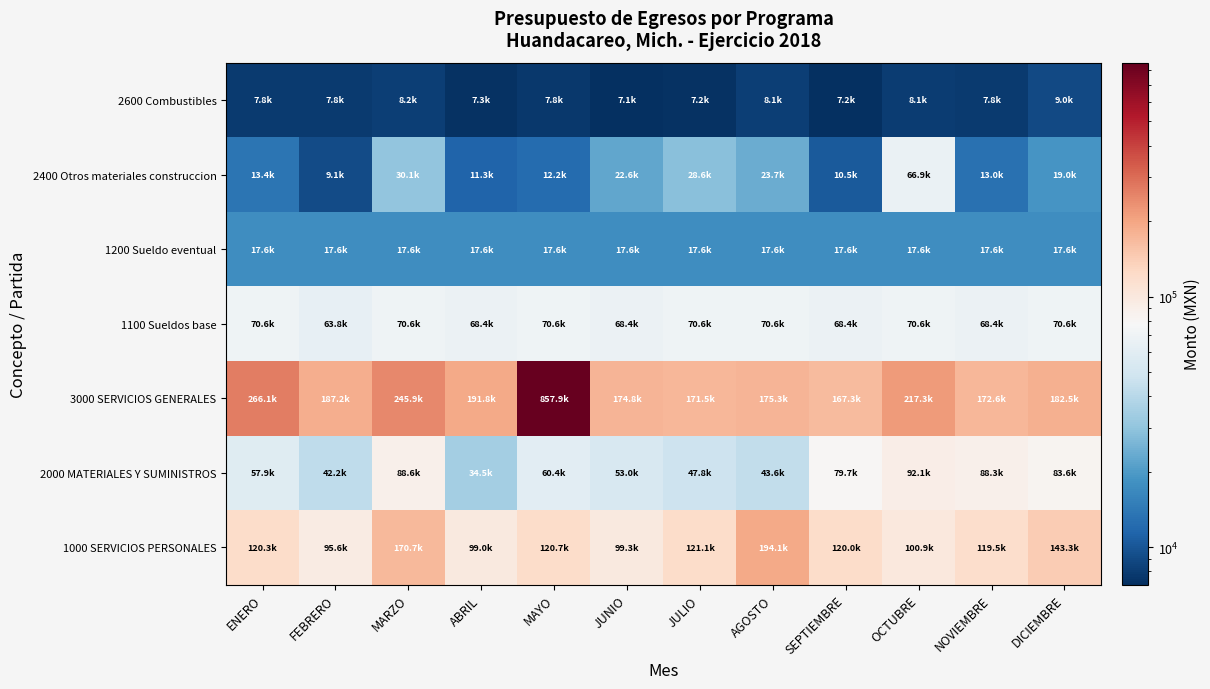

Reading left to right, list all the values displayed in this chart.

1000 SERVICIOS PERSONALES: ENERO=120273.5	FEBRERO=95555.2	MARZO=170727.1	ABRIL=98965.1	MAYO=120706.1	JUNIO=99256.1	JULIO=121064.9	AGOSTO=194115.9	SEPTIEMBRE=120041.6	OCTUBRE=100856.1	NOVIEMBRE=119494.1	DICIEMBRE=143292.3
2000 MATERIALES Y SUMINISTROS: ENERO=57931.0	FEBRERO=42248.0	MARZO=88561.9	ABRIL=34495.0	MAYO=60390.2	JUNIO=52975.2	JULIO=47841.0	AGOSTO=43585.0	SEPTIEMBRE=79734.0	OCTUBRE=92072.0	NOVIEMBRE=88266.0	DICIEMBRE=83609.1
3000 SERVICIOS GENERALES: ENERO=266074.0	FEBRERO=187226.0	MARZO=245891.0	ABRIL=191804.0	MAYO=857944.0	JUNIO=174756.0	JULIO=171521.0	AGOSTO=175282.0	SEPTIEMBRE=167283.0	OCTUBRE=217315.0	NOVIEMBRE=172607.0	DICIEMBRE=182474.0
1100 Sueldos base: ENERO=70628.5	FEBRERO=63793.5	MARZO=70628.5	ABRIL=68350.2	MAYO=70628.5	JUNIO=68350.2	JULIO=70628.5	AGOSTO=70628.5	SEPTIEMBRE=68350.2	OCTUBRE=70628.5	NOVIEMBRE=68350.2	DICIEMBRE=70628.5
1200 Sueldo eventual: ENERO=17608.0	FEBRERO=17608.0	MARZO=17608.0	ABRIL=17608.0	MAYO=17608.0	JUNIO=17608.0	JULIO=17608.0	AGOSTO=17608.0	SEPTIEMBRE=17608.0	OCTUBRE=17608.0	NOVIEMBRE=17608.0	DICIEMBRE=17608.0
2400 Otros materiales construccion: ENERO=13405.0	FEBRERO=9106.0	MARZO=30125.0	ABRIL=11325.0	MAYO=12250.0	JUNIO=22604.0	JULIO=28618.0	AGOSTO=23670.0	SEPTIEMBRE=10480.0	OCTUBRE=66900.0	NOVIEMBRE=13000.0	DICIEMBRE=19000.0
2600 Combustibles: ENERO=7820.0	FEBRERO=7841.0	MARZO=8198.0	ABRIL=7320.0	MAYO=7762.2	JUNIO=7086.2	JULIO=7250.0	AGOSTO=8100.0	SEPTIEMBRE=7200.0	OCTUBRE=8050.0	NOVIEMBRE=7800.0	DICIEMBRE=9000.0